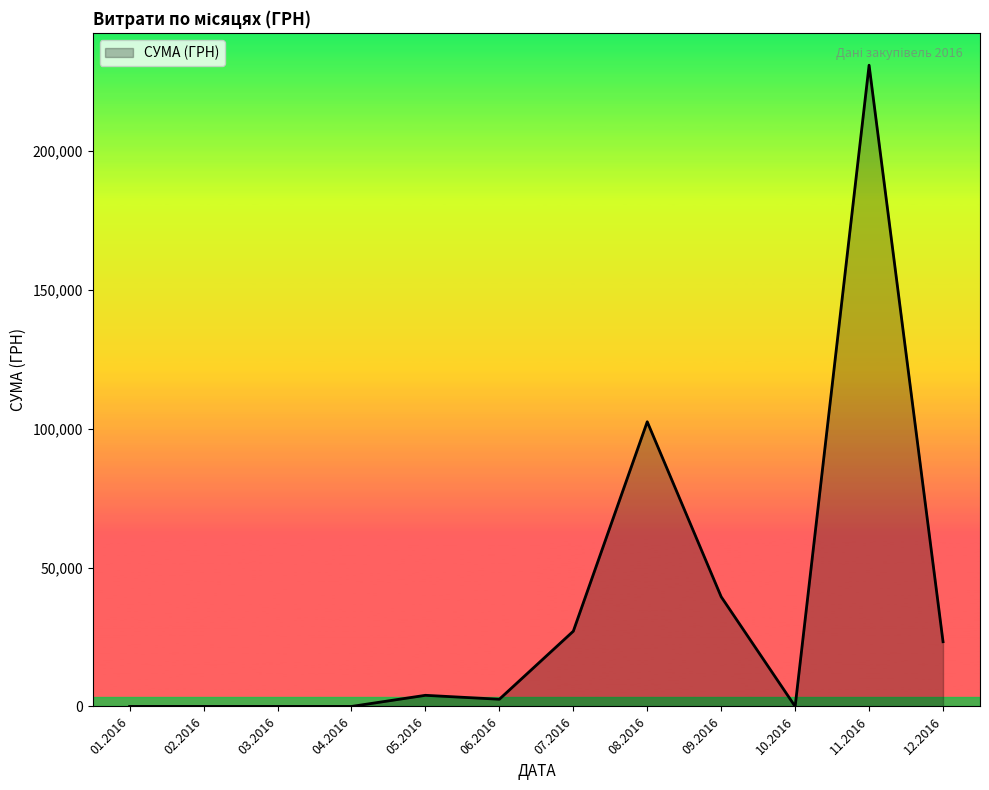

What is the difference between the values at 09.2016 and 10.2016?

39476.3